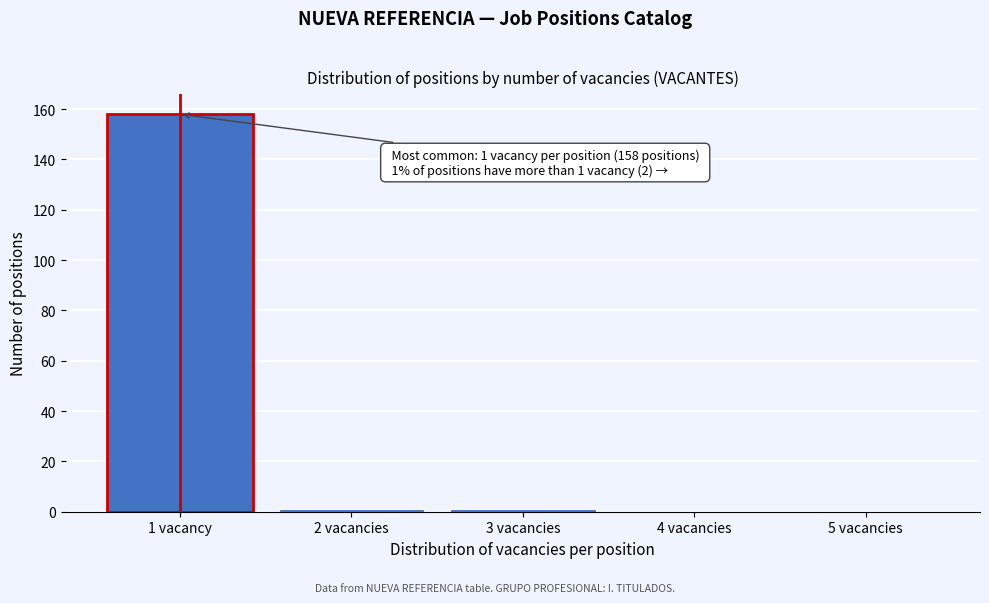

Reading left to right, extract all data points from this chart.

1 vacancy=158	2 vacancies=1	3 vacancies=1	4 vacancies=0	5 vacancies=0